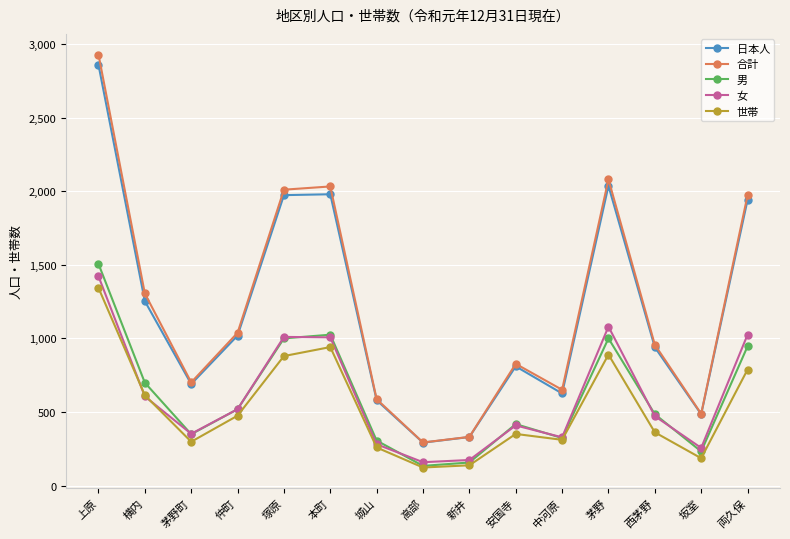

How many values in the 合計 series are below 957?

7